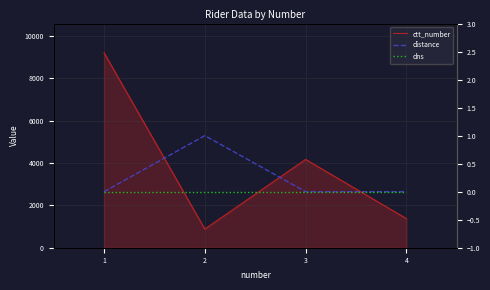

True or false: distance has more than 0 points higher than both neighbors.

True